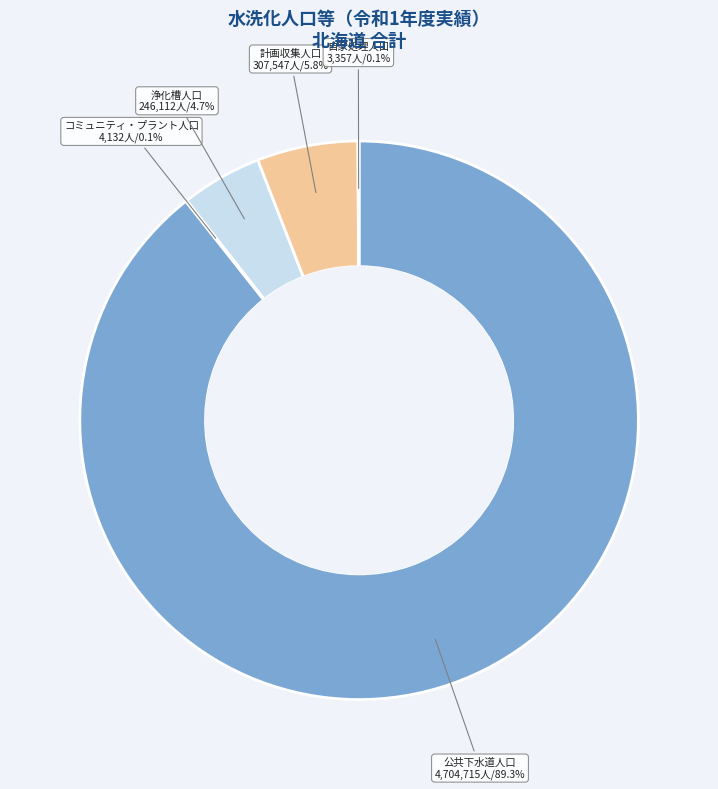

Does any single category account for the majority?

Yes